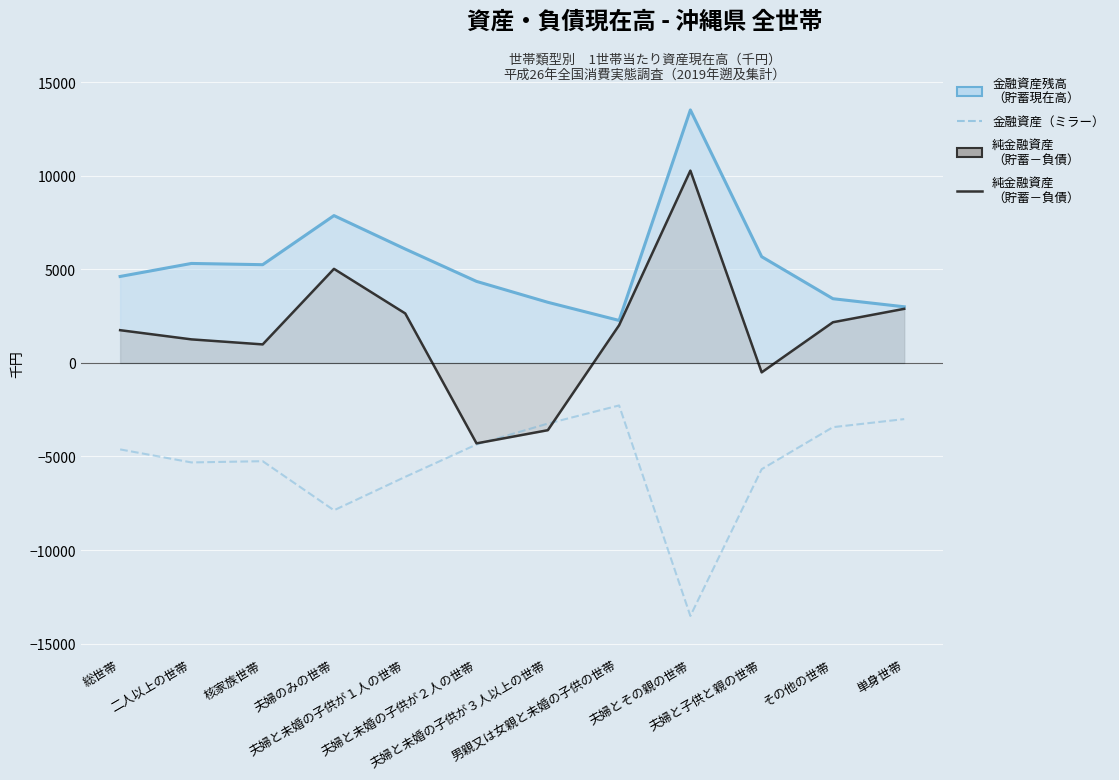

How many data points in 金融資産残高（貯蓄現在高） are less than 5252?

6